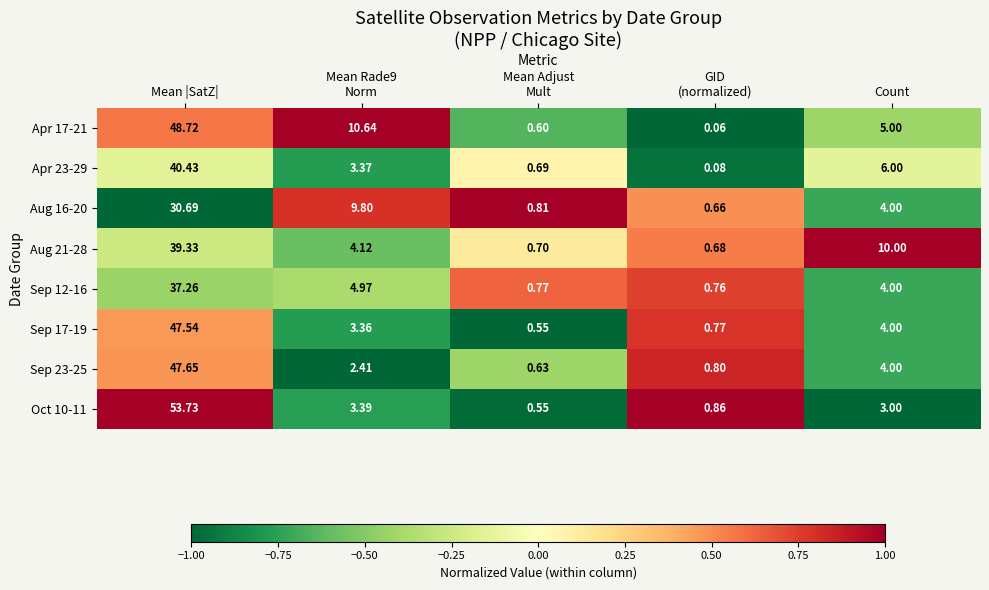

At which category does the chart reach its peak across all series?

Mean |SatZ|